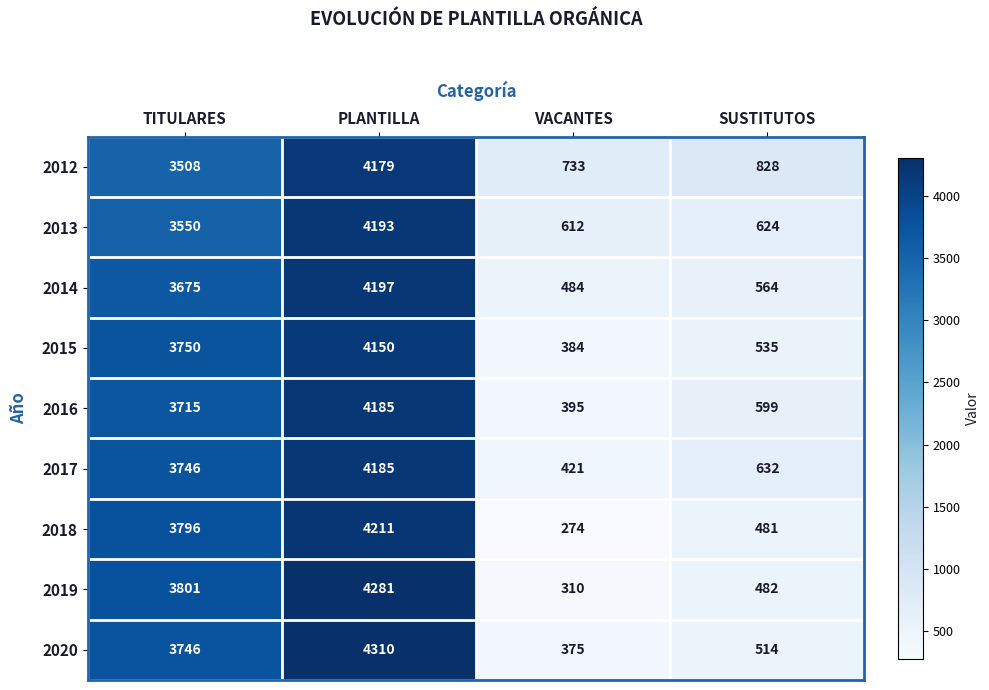

Which series has the largest range (max minus min)?

2019